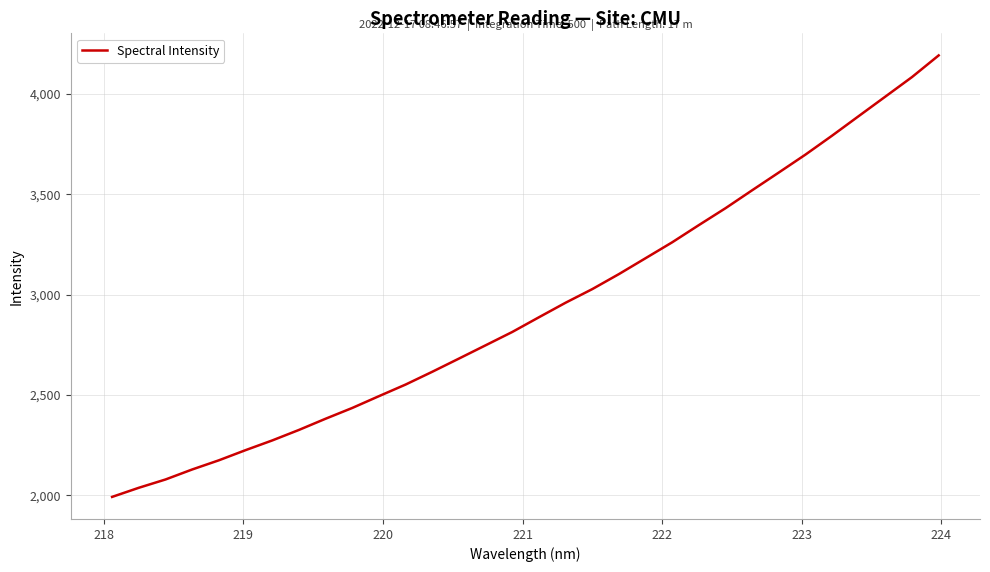

What is the minimum value shown in the chart?

1992.7